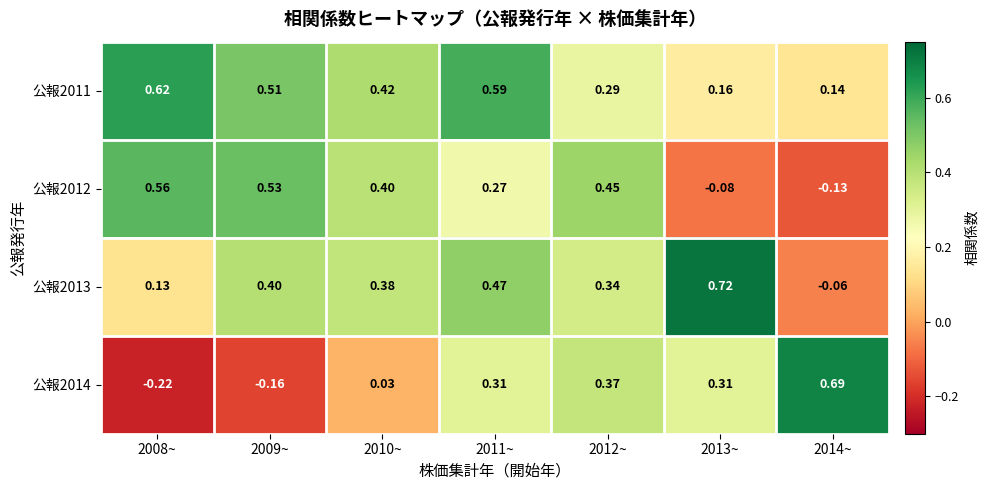

Is the value of 公報2012 at 2010~ greater than the value of 公報2014 at 2011~?

Yes